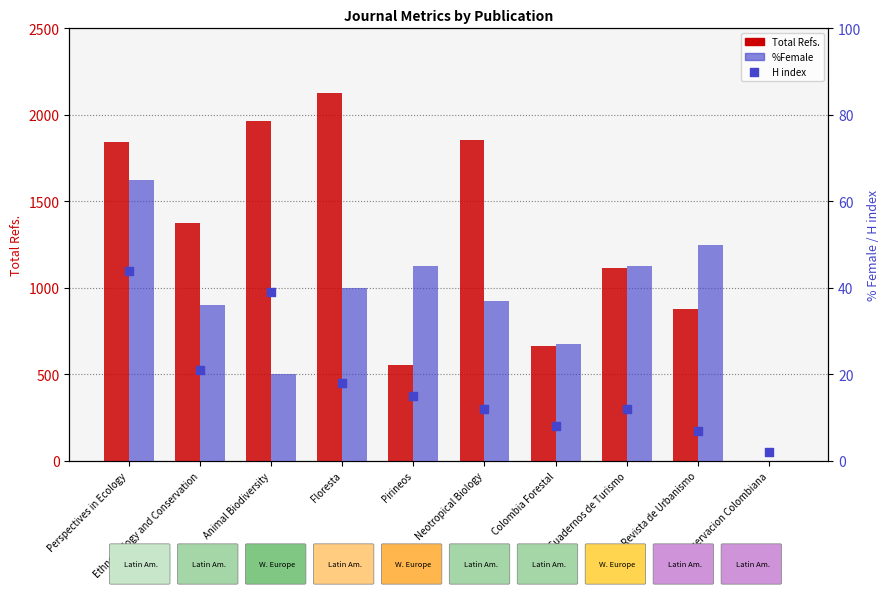

Is the value of %Female at Ethnobiology and Conservation greater than the value of H index (right scale) at Revista de Urbanismo?

Yes